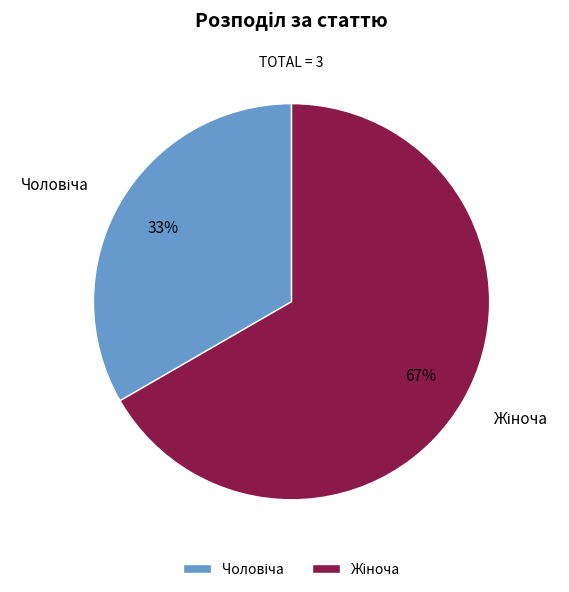

What is the ratio of the value at Чоловіча to the value at Жіноча?

0.5